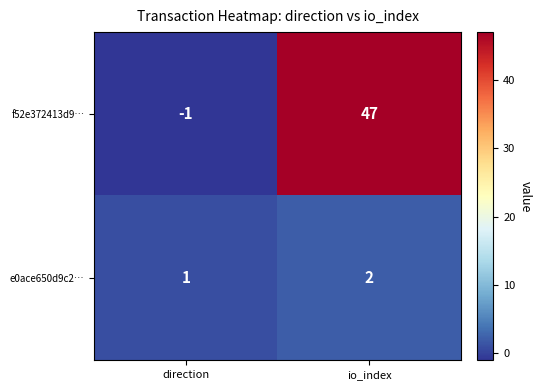

At how many categories does at least one series exceed 33?

1